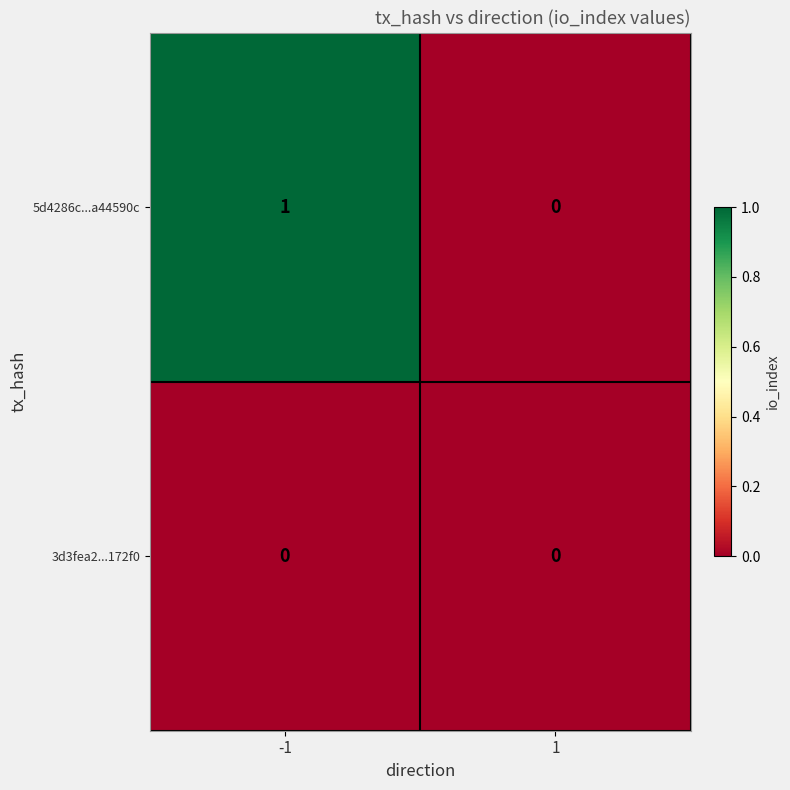

What is the spread (max minus min) of values at -1?

1